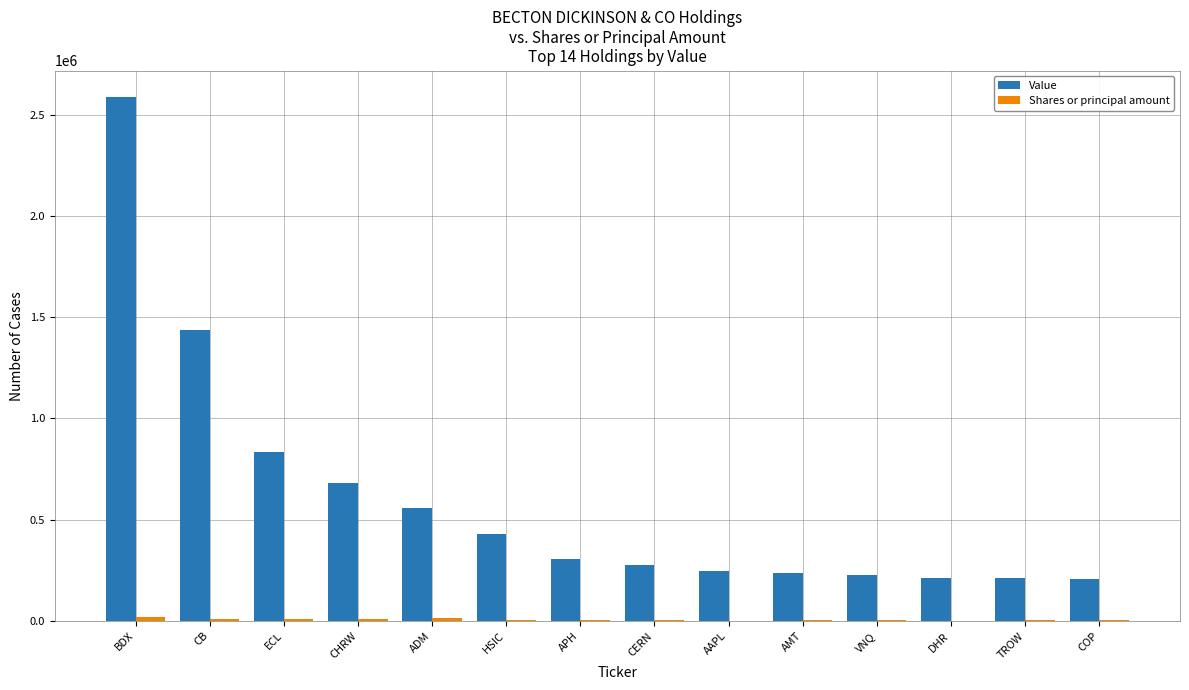

Which category has the highest value across all series?

BDX